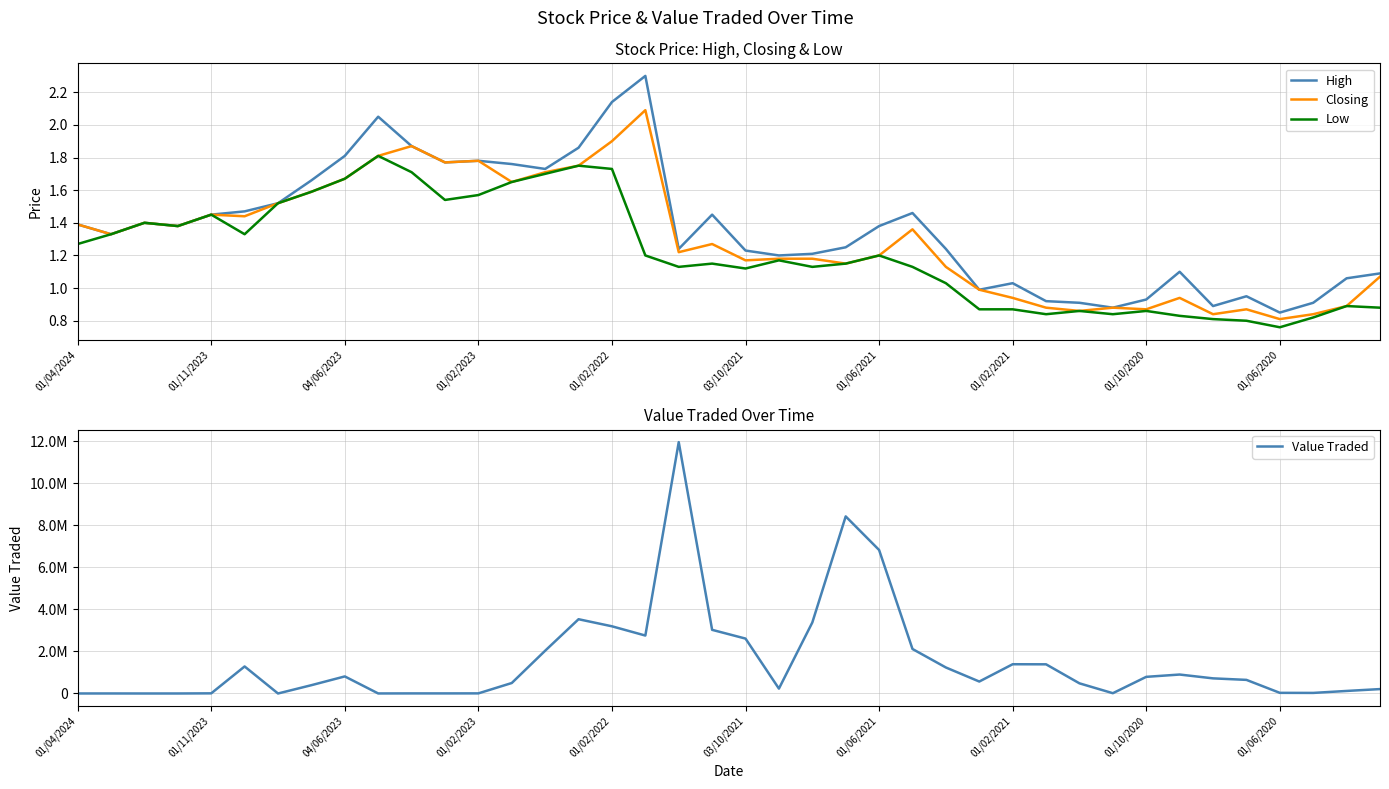

At how many categories does at least one series exceed 10015865?

1